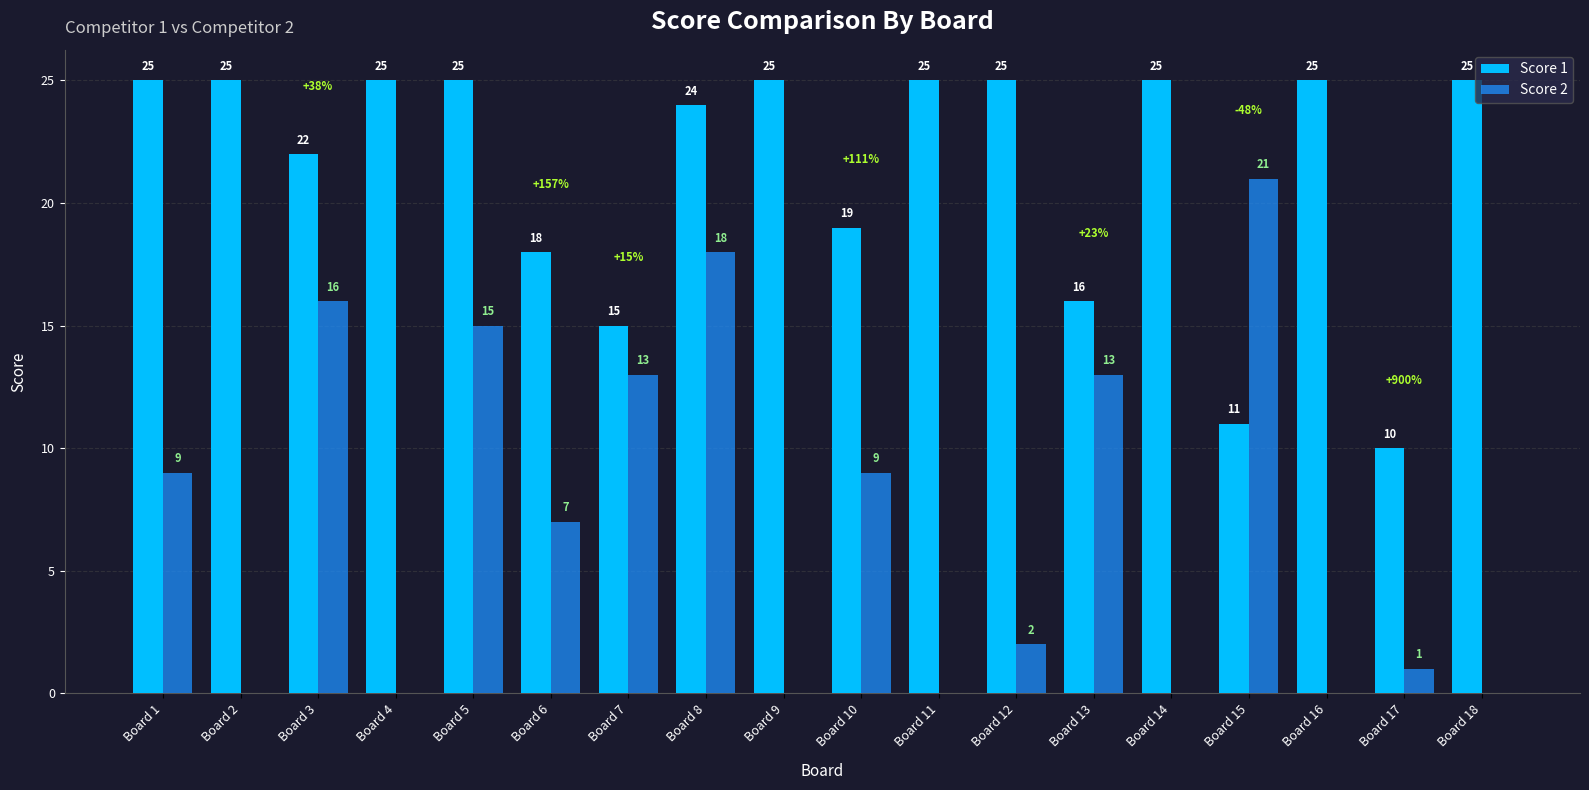

What is the sum of the Score 1 values at Board 18 and Board 7?

40